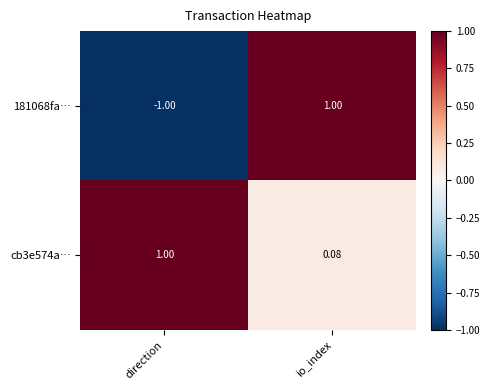

What is the greatest value displayed?

1.0